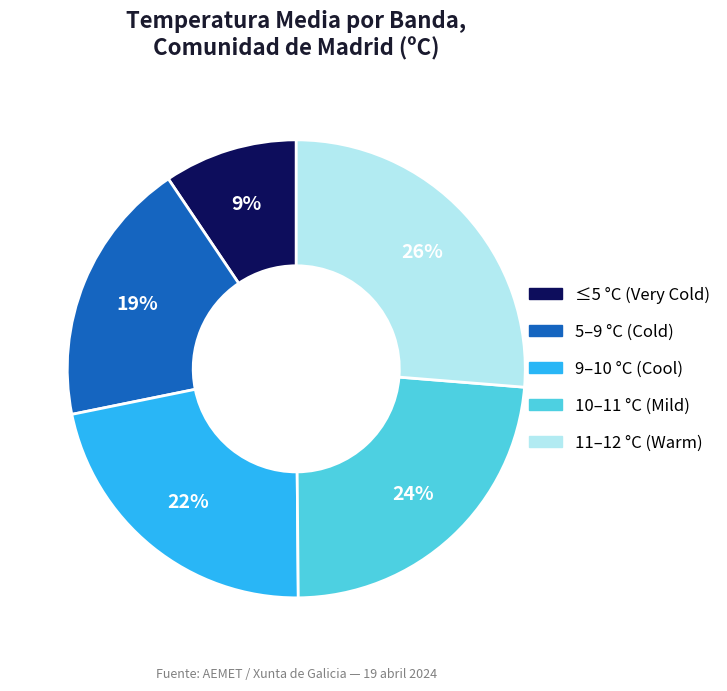

To the nearest percent, what is the average slice percentage?

20%